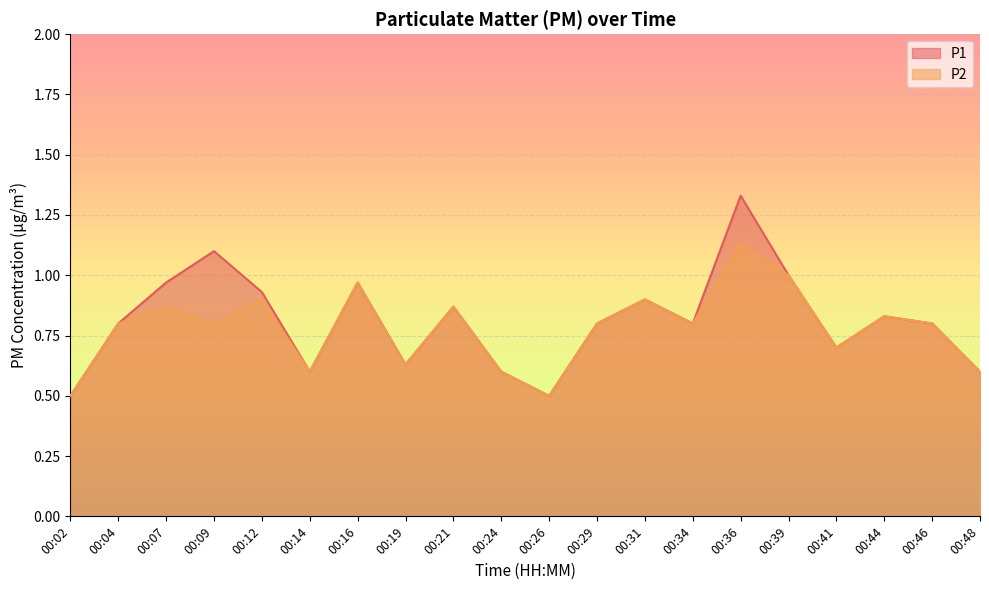

True or false: P1 and P2 cross at least once.

False